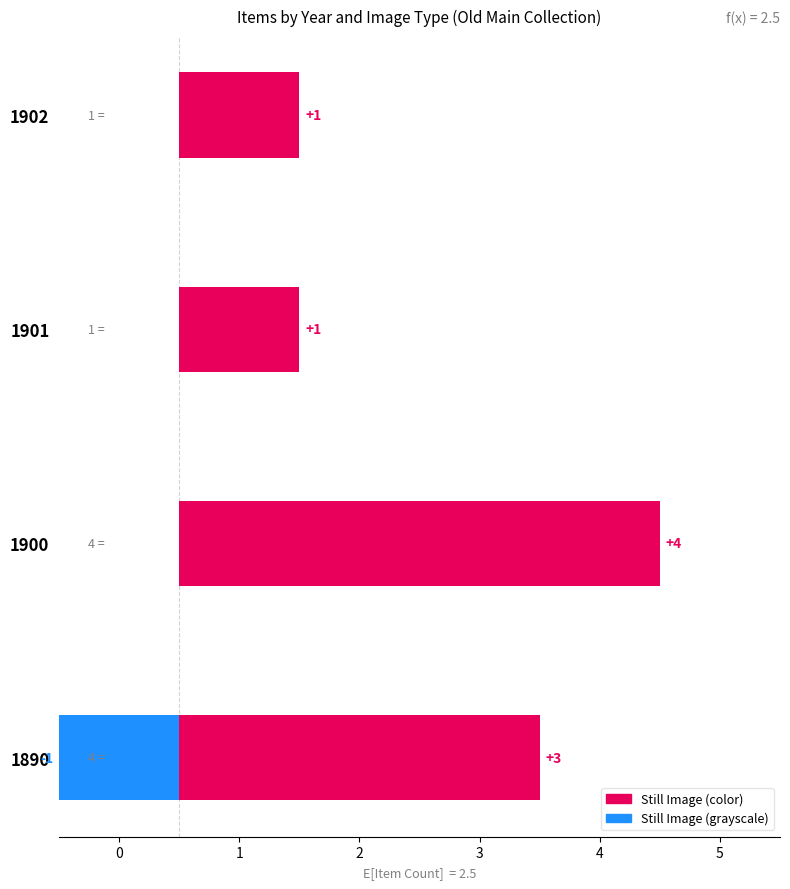

Does the chart contain stacked bars?

No